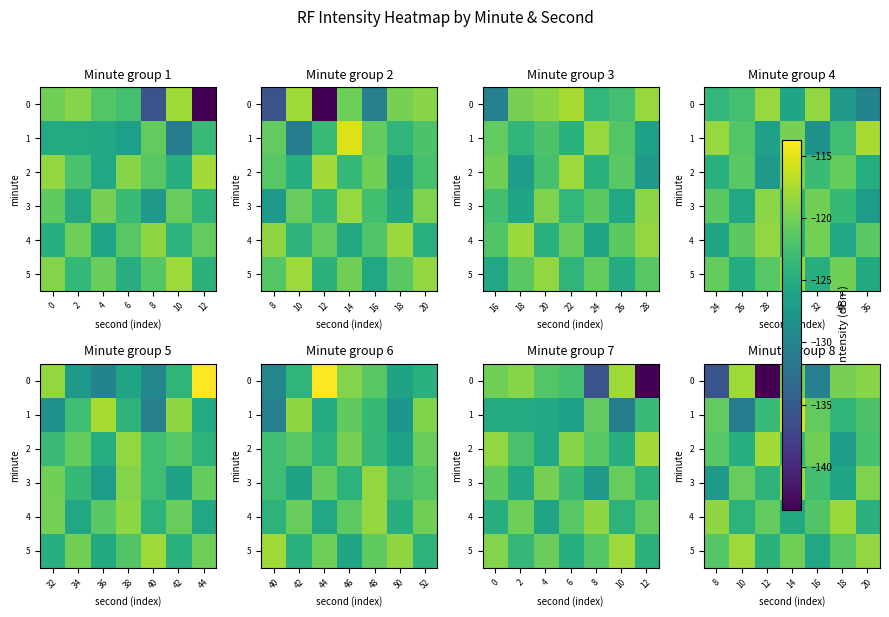

Which category has the highest value in the 2 series?

12